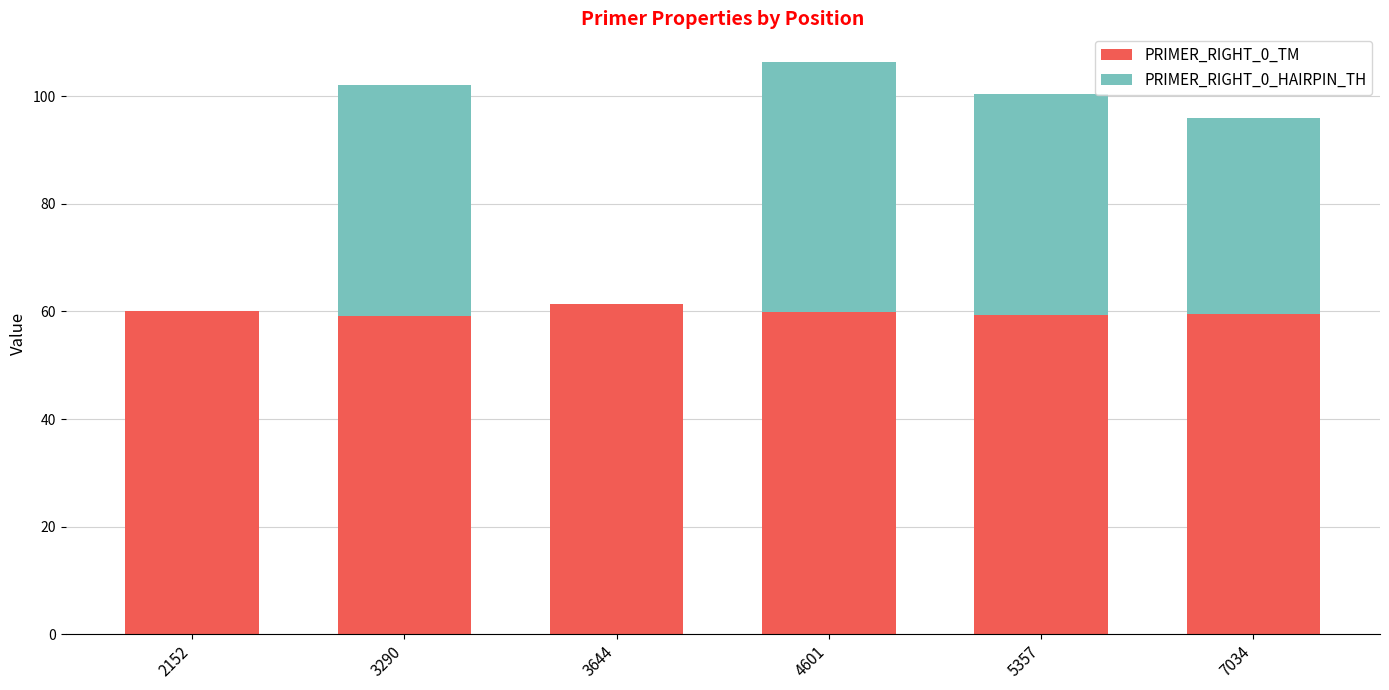

How many series are shown in this chart?

2